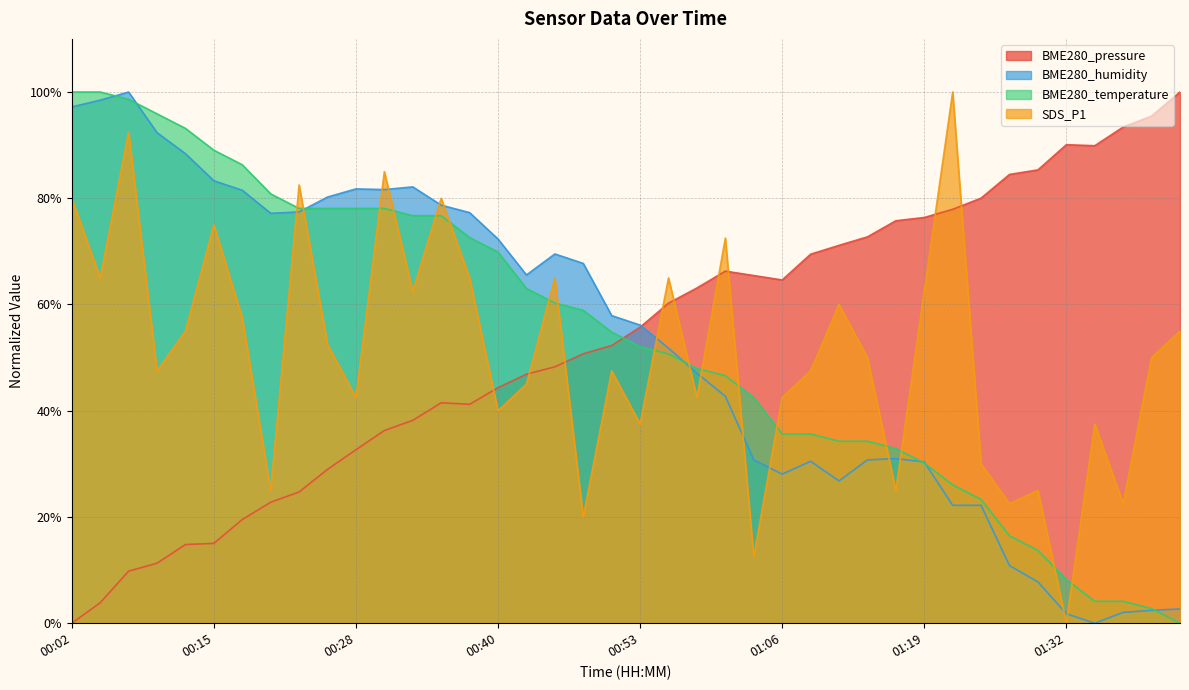

The value of BME280_humidity at 01:10 is 26.8. True or false?

True